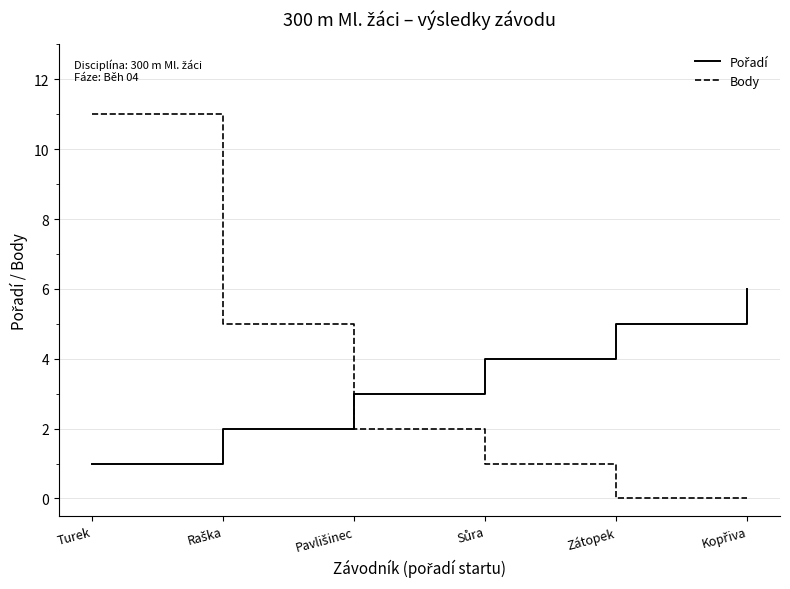

What is the total value across all series at Turek?

12